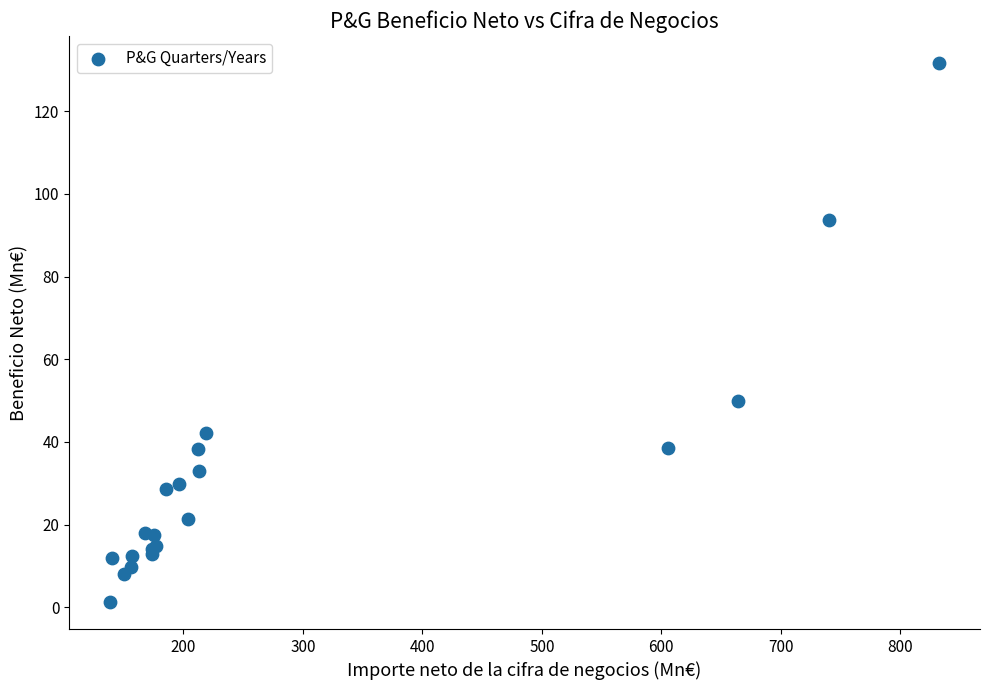

What Y value in the scatter plot is closest to 66?

49.9